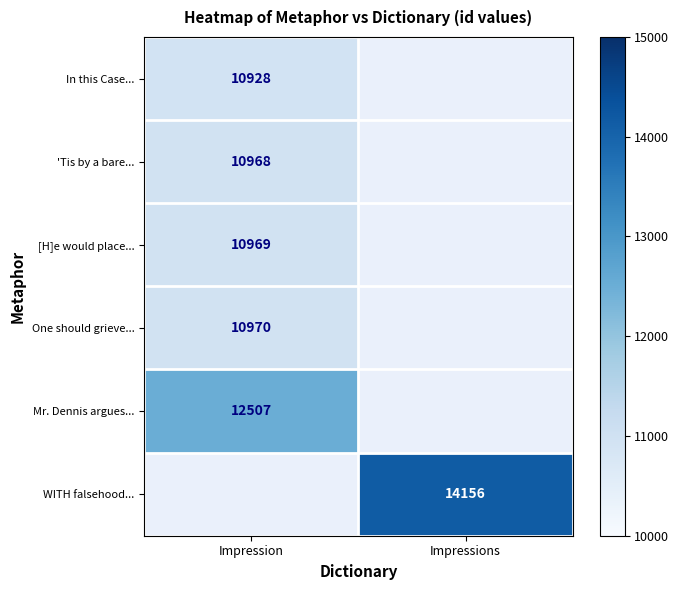

What is the greatest value displayed?

14156.0